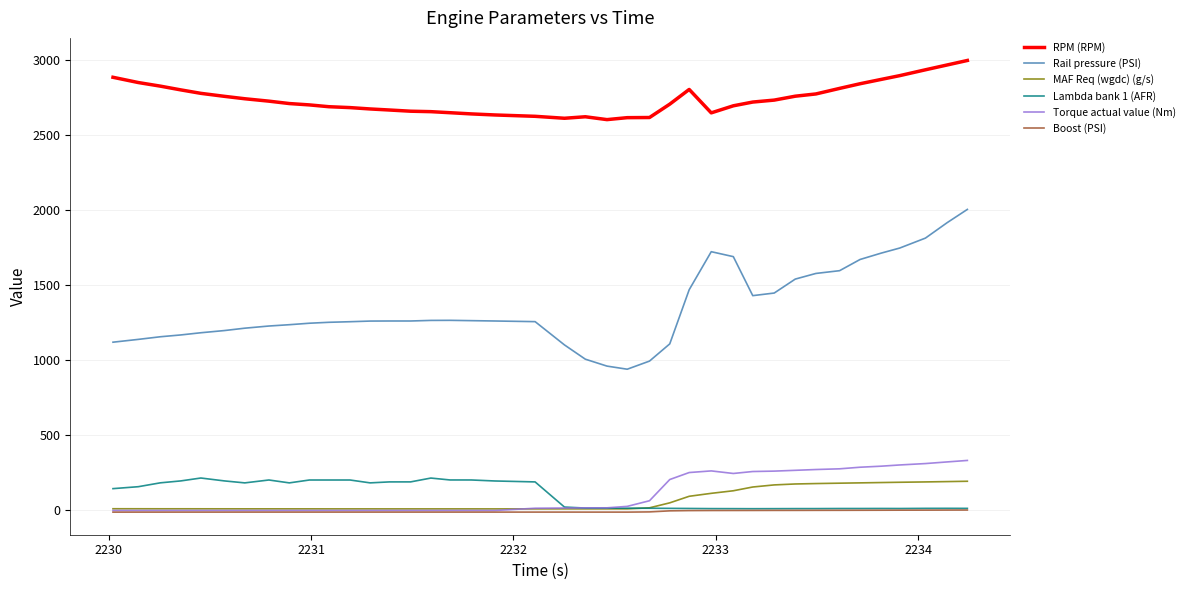

What is the minimum value for RPM (RPM)?

2604.0